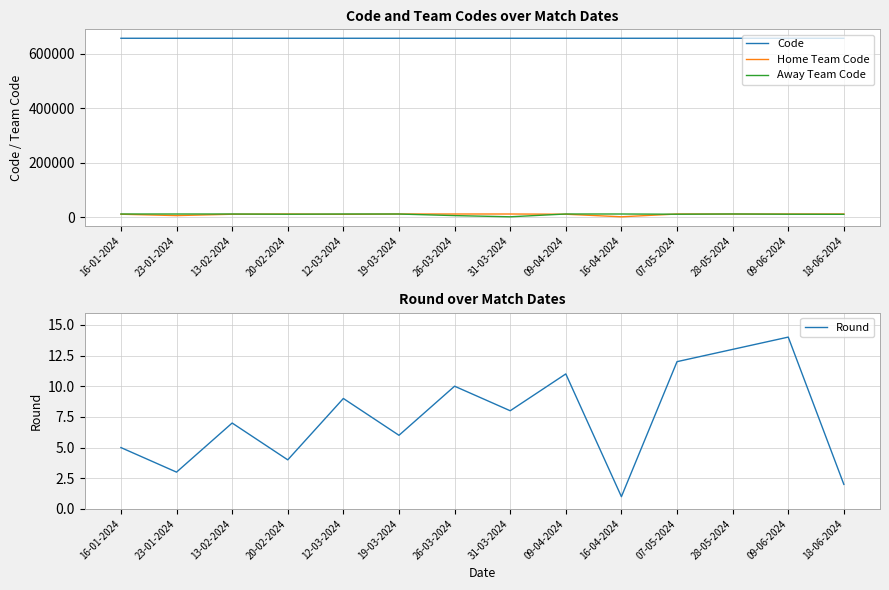

The Round series shows 13 at 28-05-2024. True or false?

True